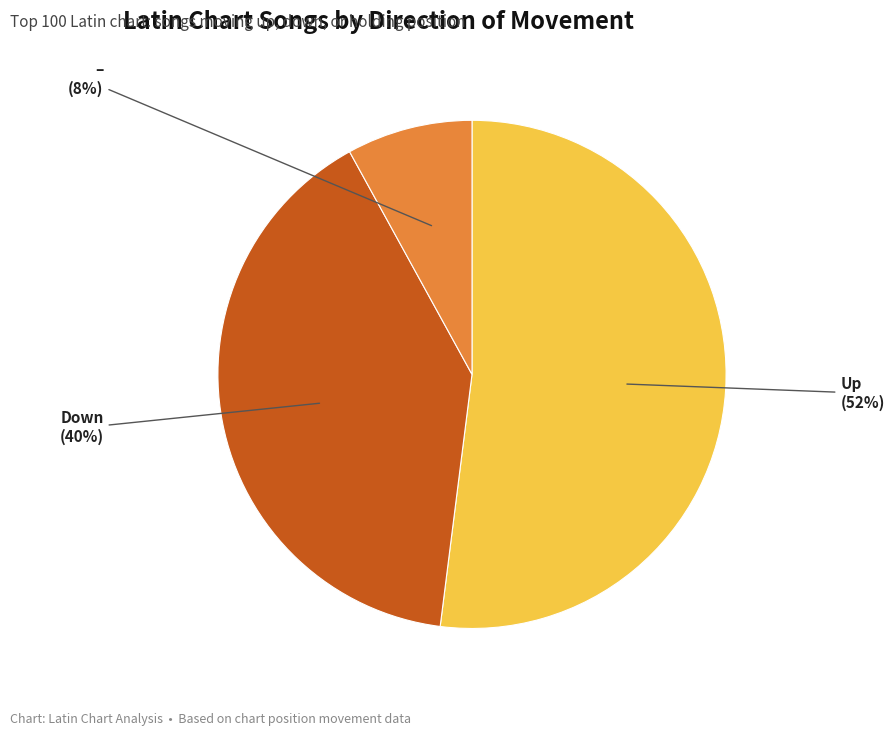

To the nearest percent, what is the average slice percentage?

33%